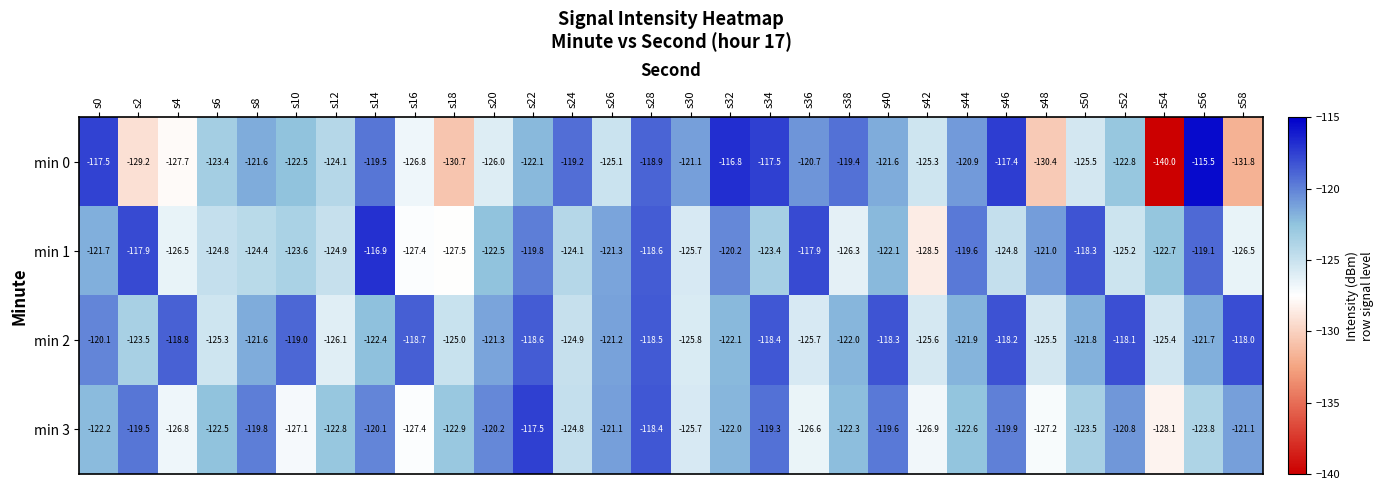

Count the number of categories in the chart.

30